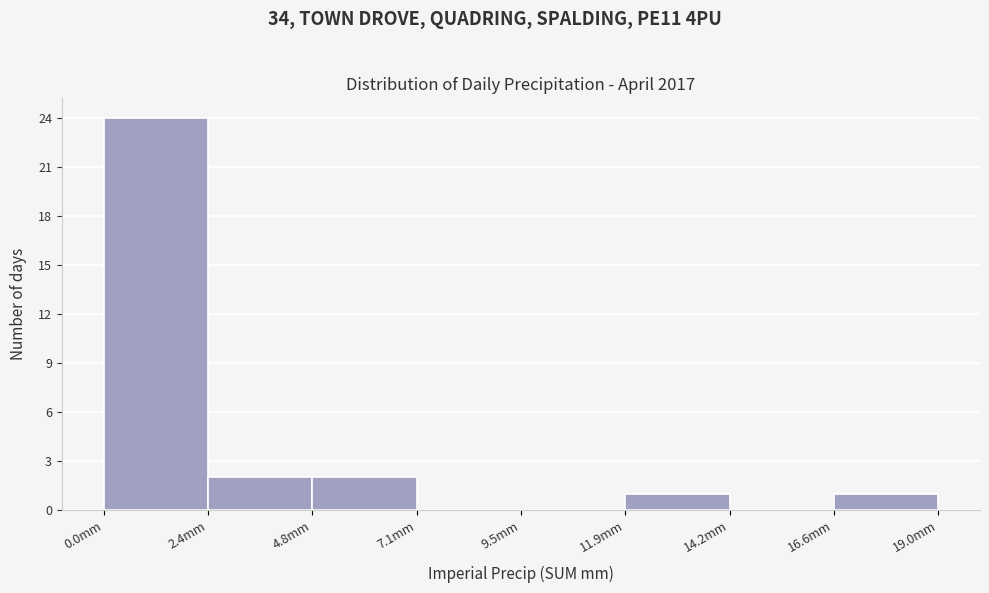

Reading left to right, list every bar in this chart as the range it spans on the x-axis followed by its height. Neither the bar edges nor the heights are printed on the chart, so give them approximately, as read against the axes.

0.0 to 2.5: 24
2.5 to 5.0: 2
5.0 to 7.0: 2
7.0 to 9.5: 0
9.5 to 12.0: 0
12.0 to 14.5: 1
14.5 to 16.5: 0
16.5 to 19.0: 1